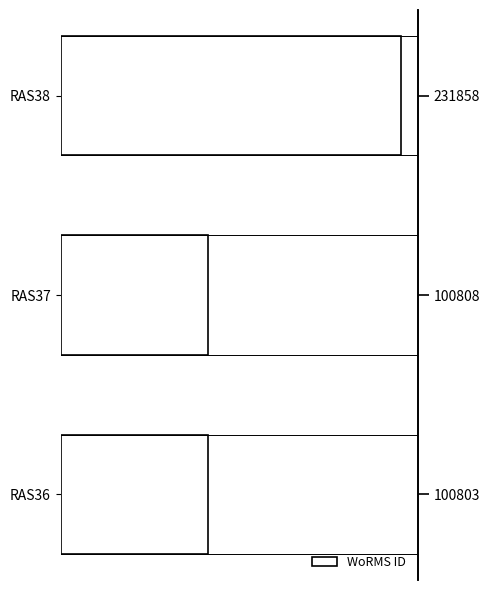

What is the difference between the maximum and minimum values?

131055